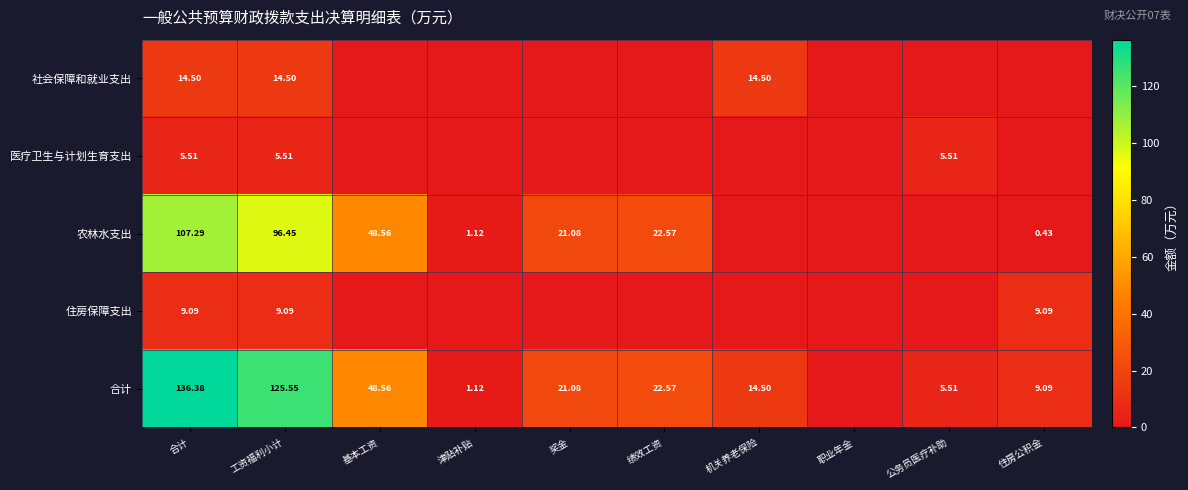

Is the value of 合计 at 奖金 greater than the value of 住房保障支出 at 工资福利小计?

Yes